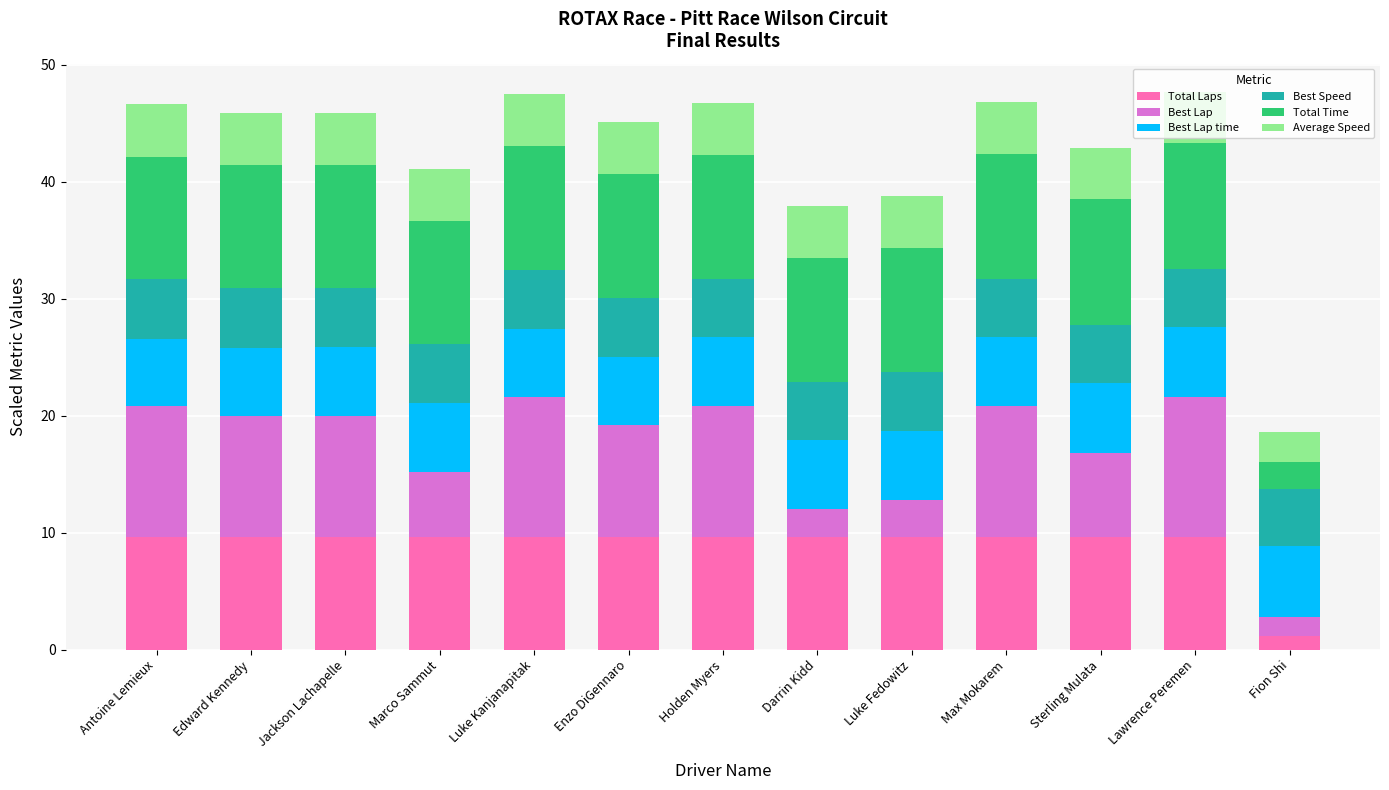

Read the Total Laps value at Enzo DiGennaro.

9.6